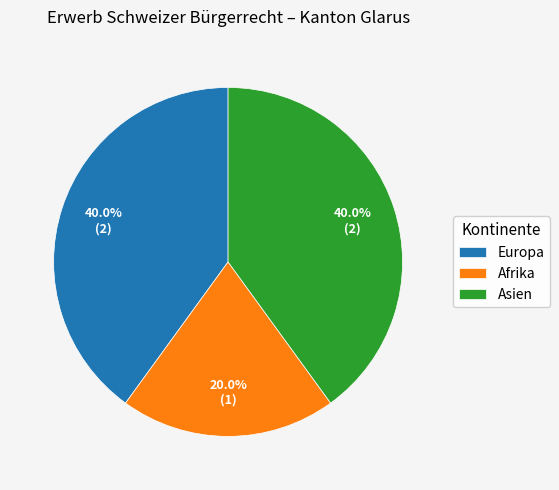

Do Europa and Asien together represent more than half of the pie?

Yes